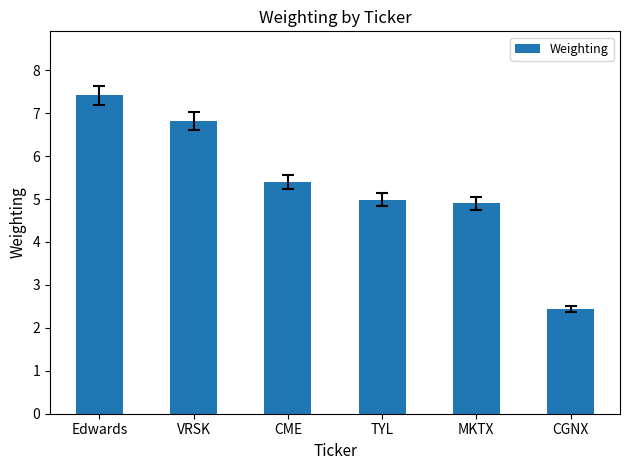

Which has a higher value, CME or MKTX?

CME